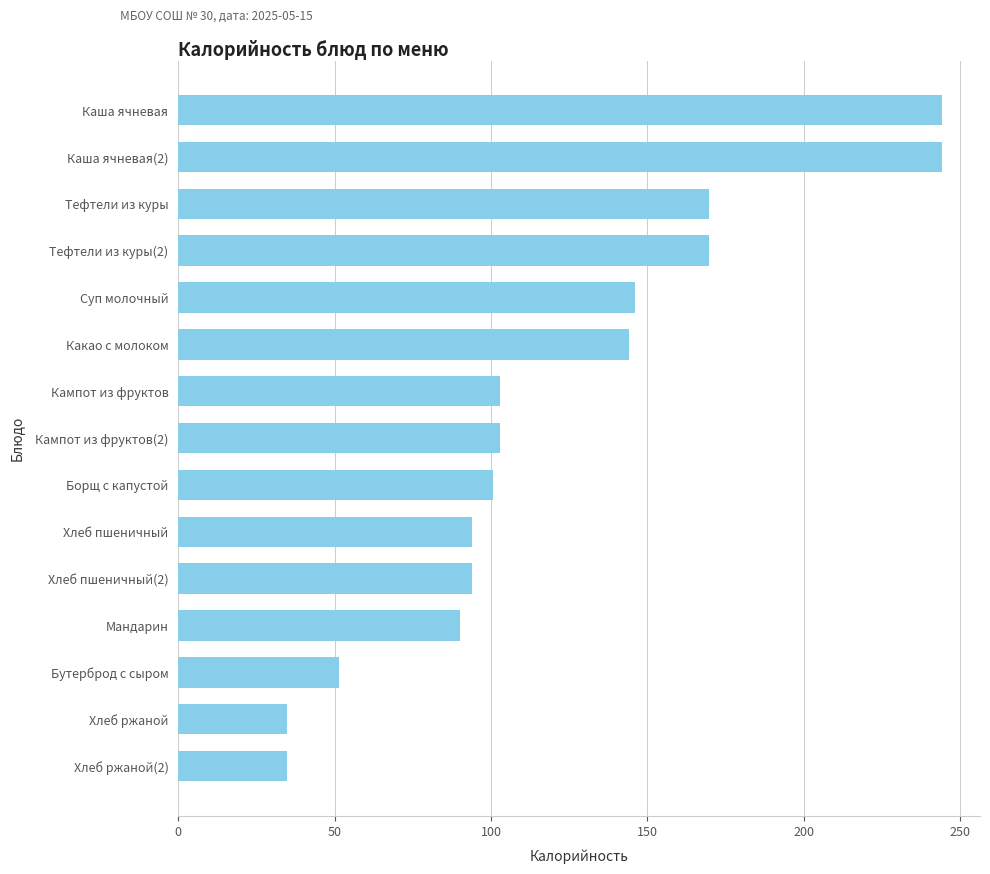

What is the difference between the second highest and minimum values?

209.3